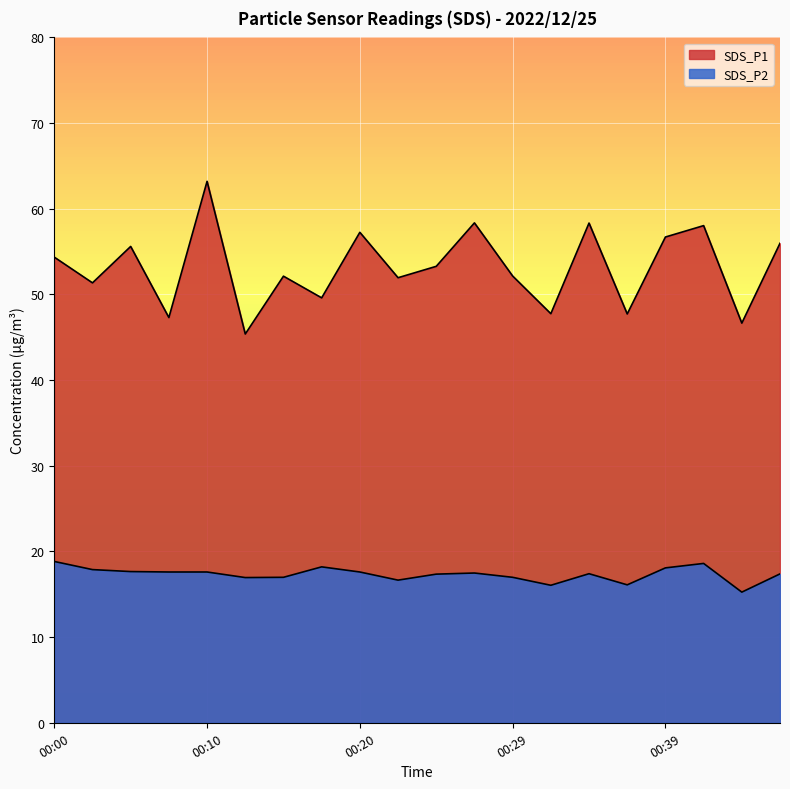

True or false: SDS_P1 has more than 1 points higher than both neighbors.

True